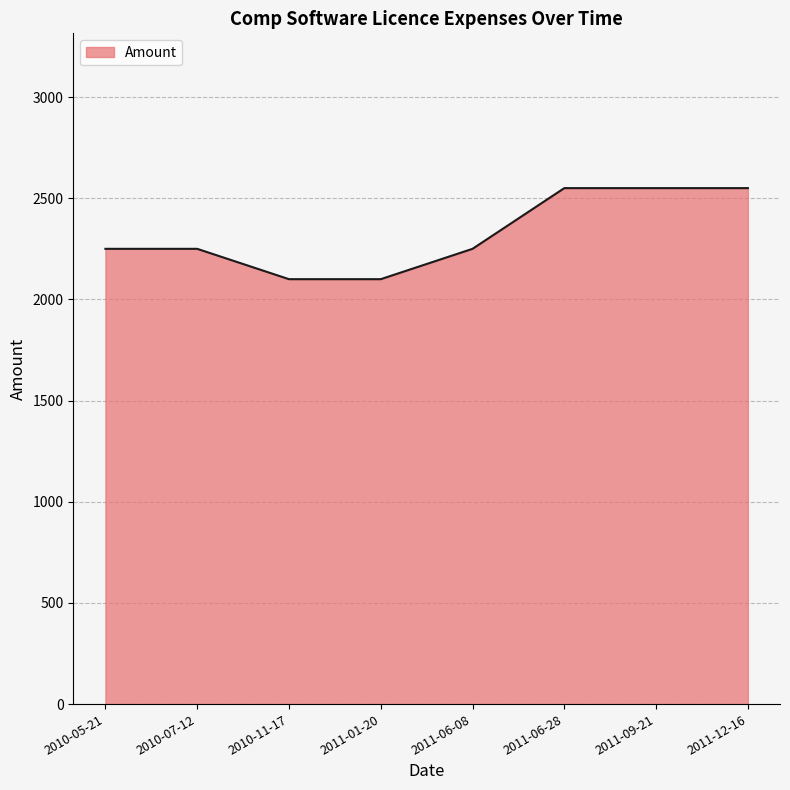

What is the greatest value displayed?

2550